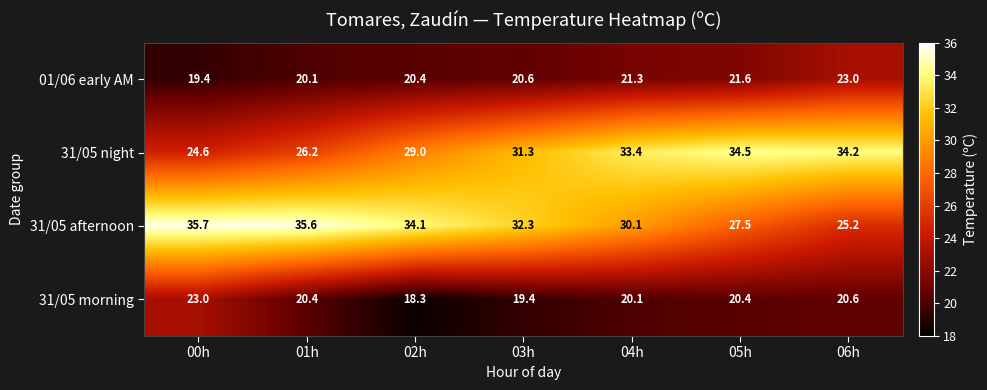

At 00h, list the series in order from smallest to largest.

01/06 early AM, 31/05 morning, 31/05 night, 31/05 afternoon